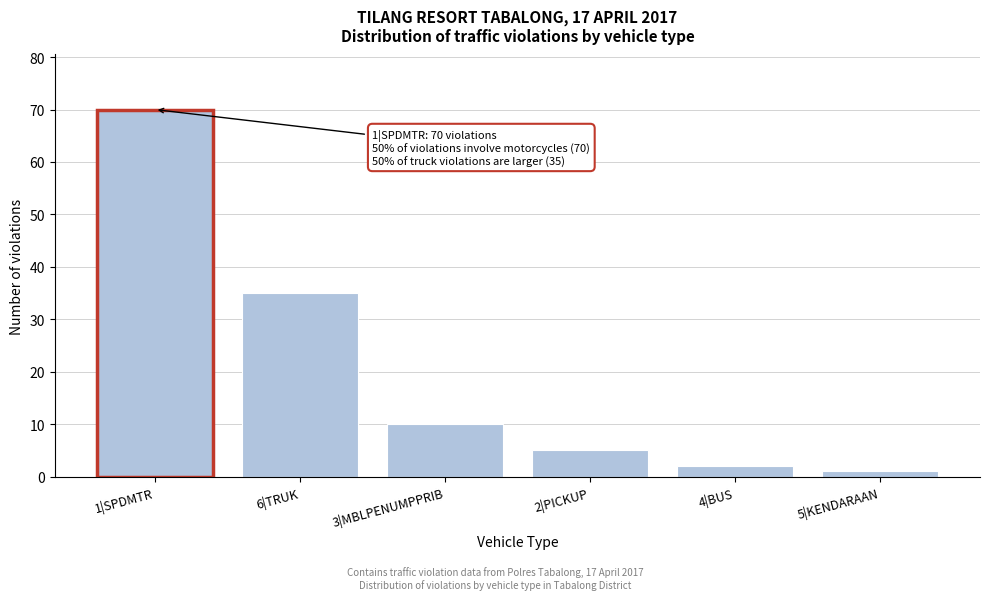

Reading left to right, list all the values displayed in this chart.

70	35	10	5	2	1